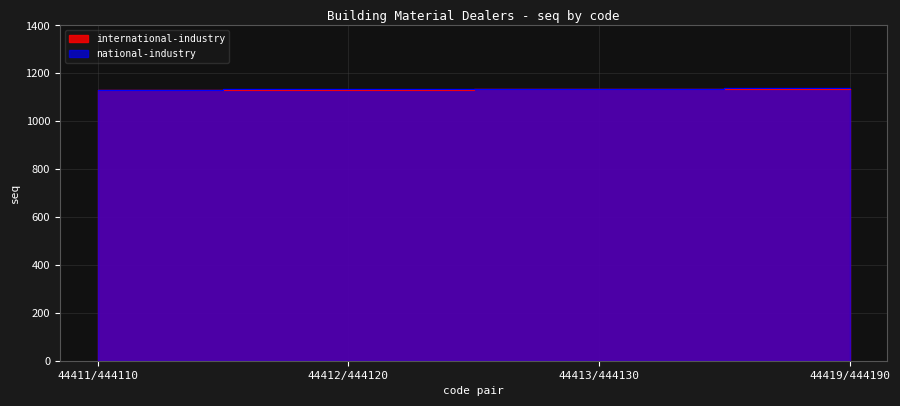

Is it true that international-industry equals 1134 at 44413/444130?

True